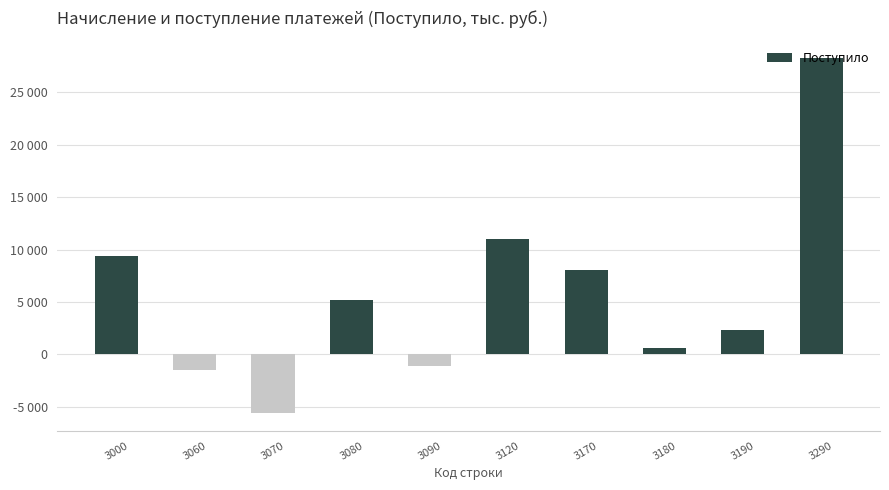

What is the ratio of the value at 3000 to the value at 3080?

1.8